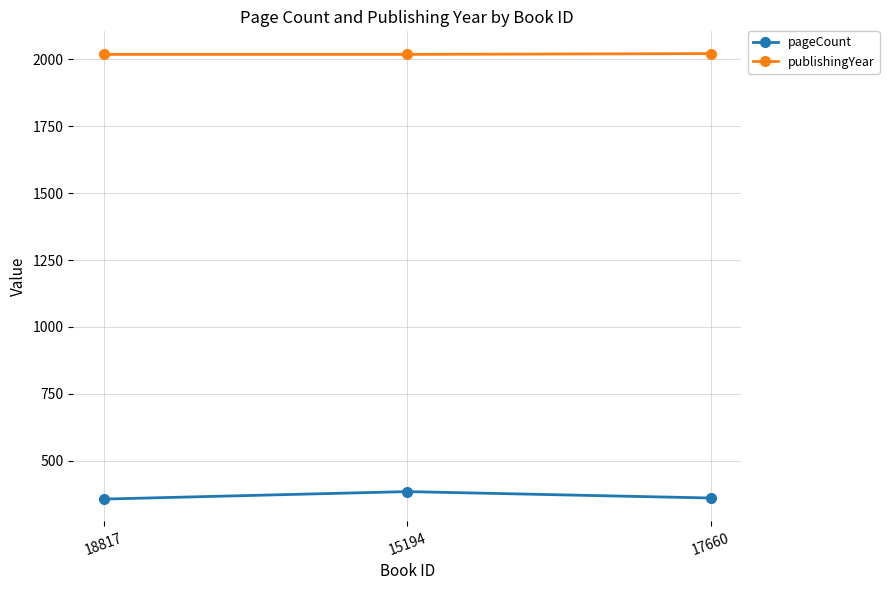

At which label is pageCount closest to 370?

17660